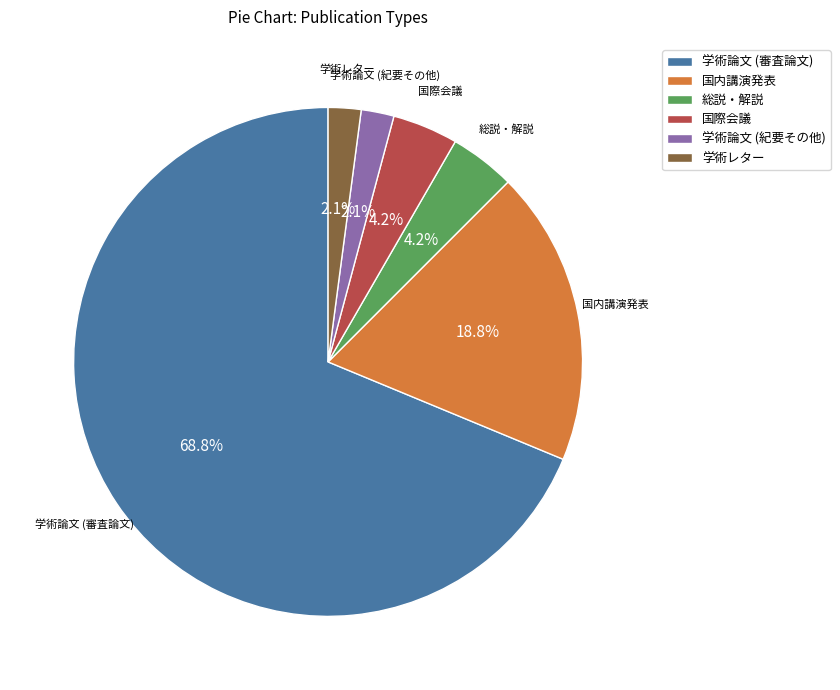

Which category has the biggest portion of the pie?

学術論文 (審査論文)